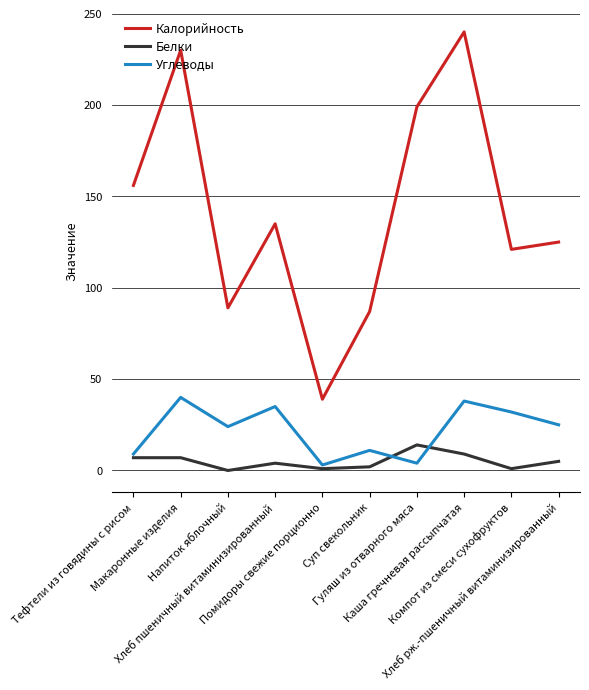

What are all the series names shown in the legend?

Калорийность, Белки, Углеводы